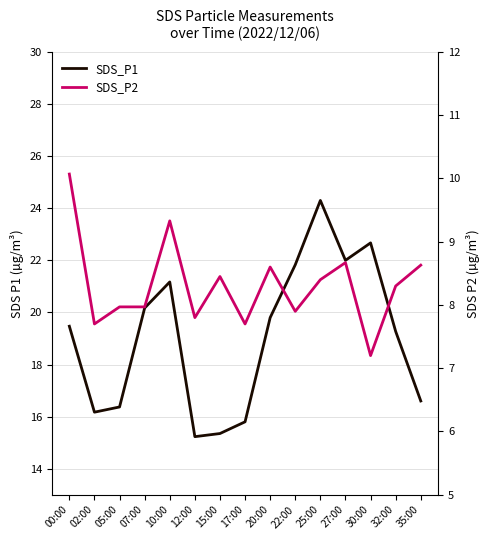

How many interior local peaks does the SDS_P2 series have?

4